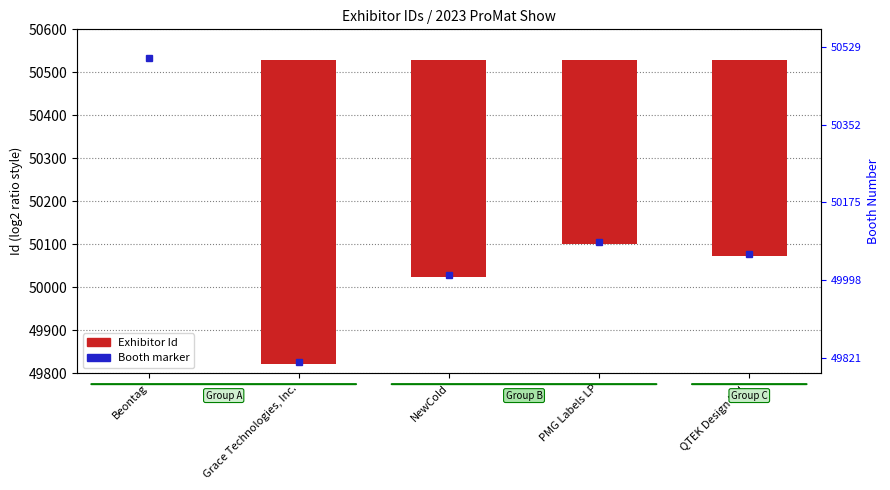

List the labels in order of value, largest first.

Beontag, PMG Labels LP, QTEK Design Ltd., NewCold, Grace Technologies, Inc.